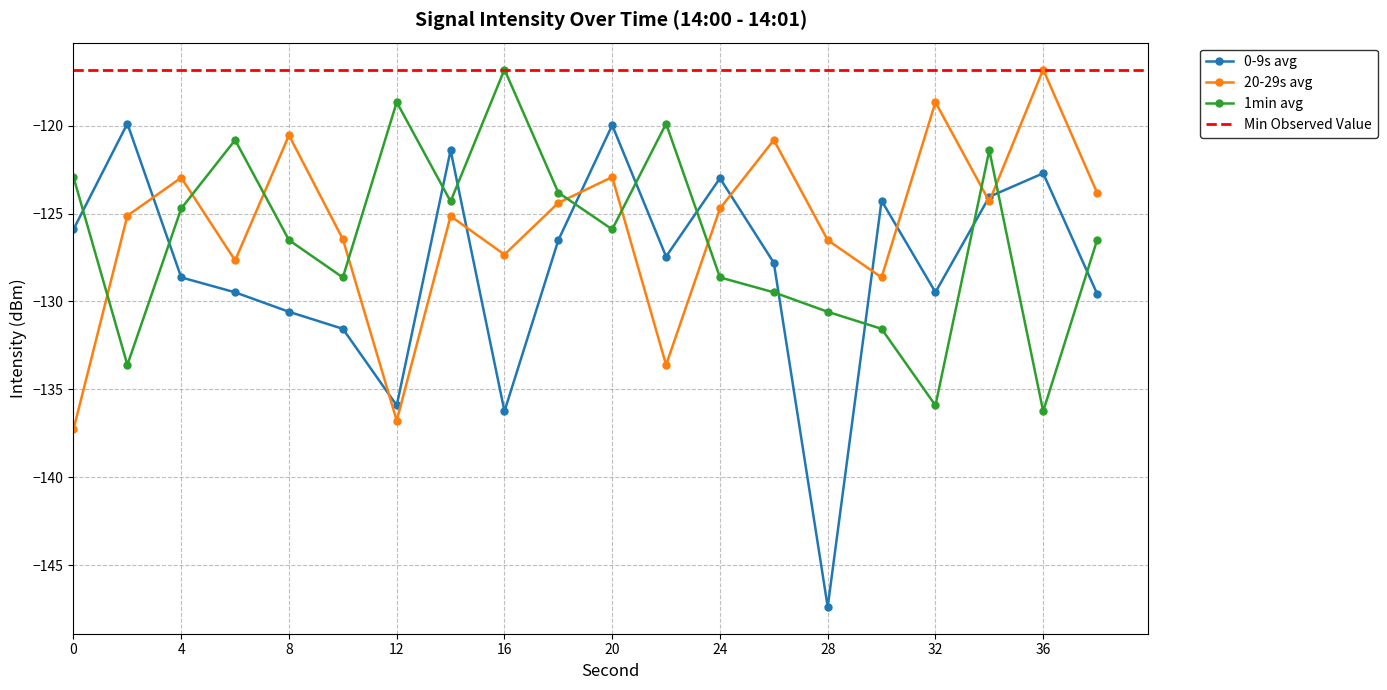

Which has a higher value, 12 or 32?

32